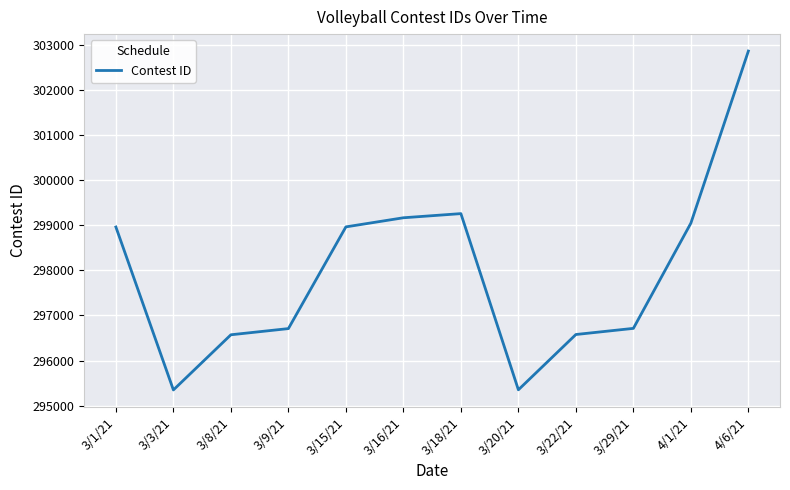

What is the difference between the maximum and minimum values?

7513